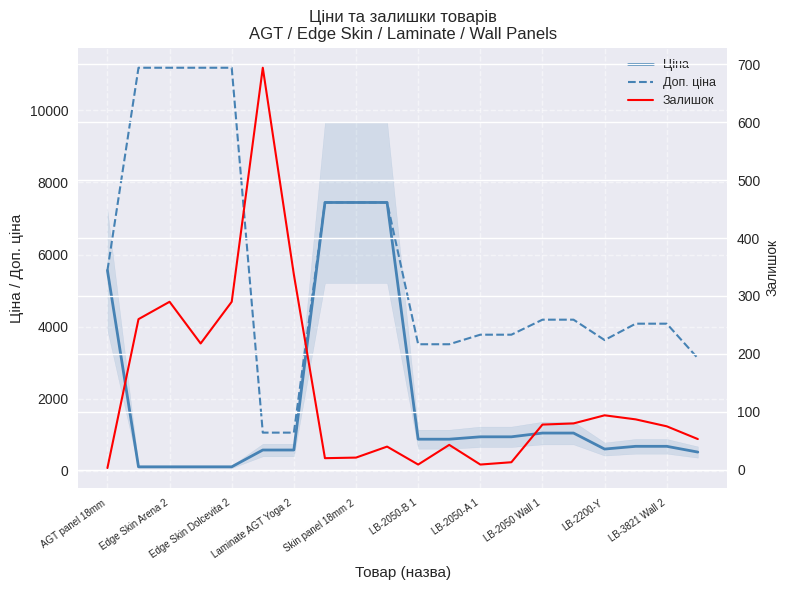

What is the sum of all Доп. ціна values?

112623.2